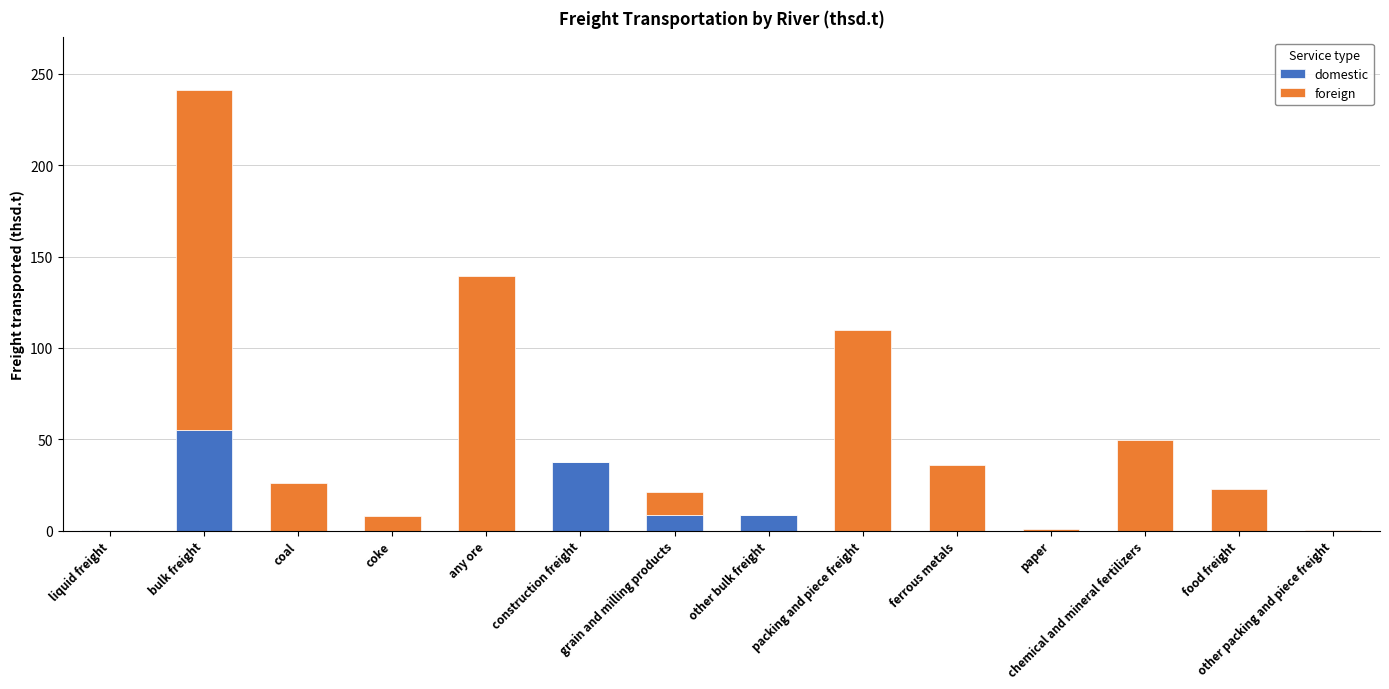

True or false: domestic has a value of 0.0 at chemical and mineral fertilizers.

True